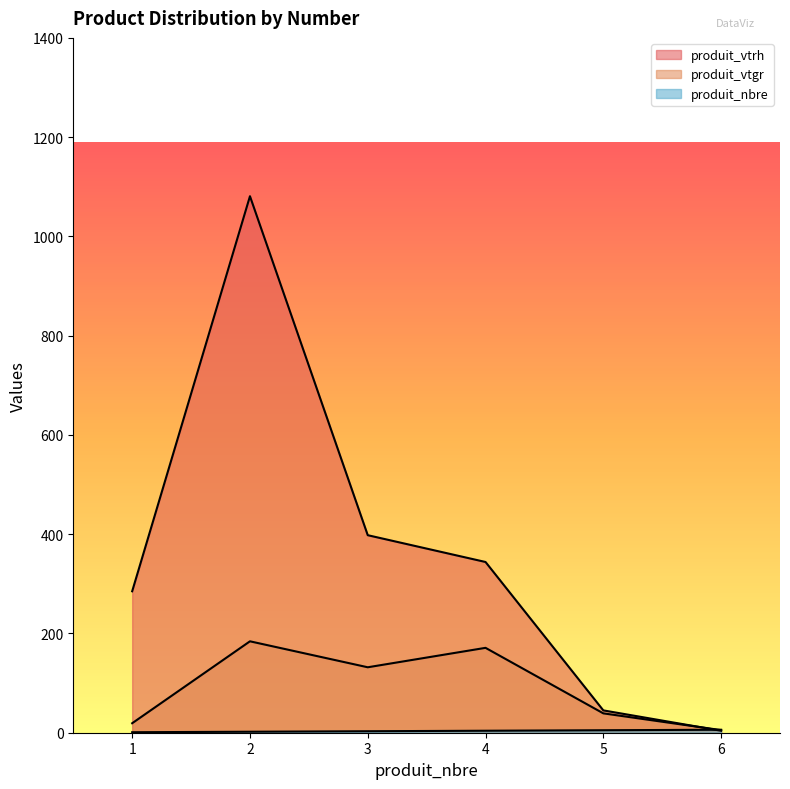

At which category does the chart reach its peak across all series?

2